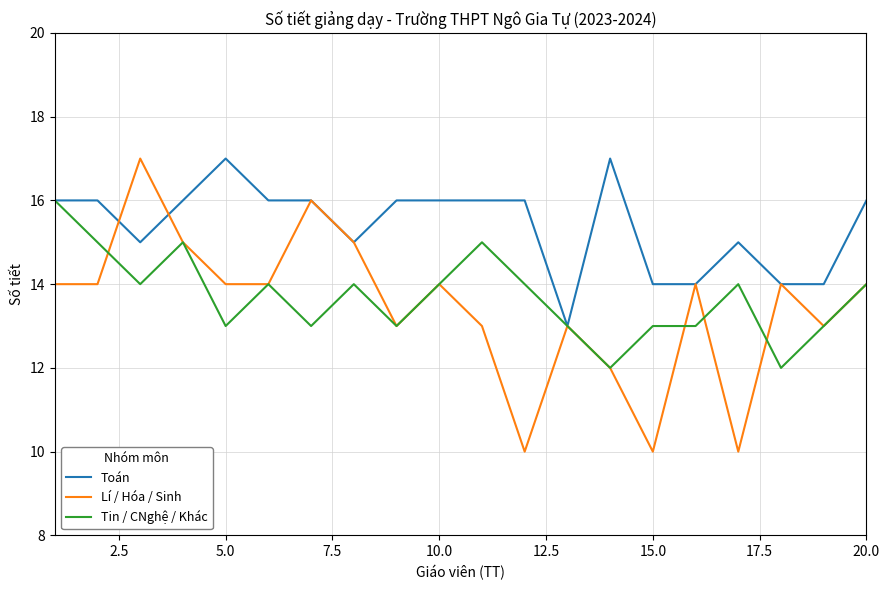

Which series has the largest total across all categories?

Toán